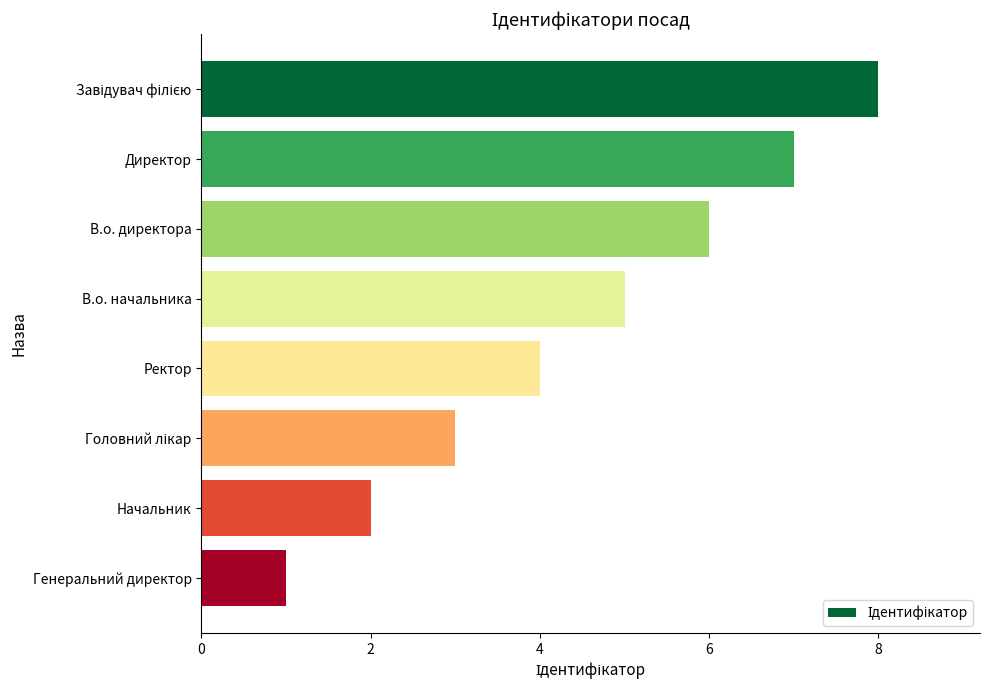

What is the sum of all values?

36